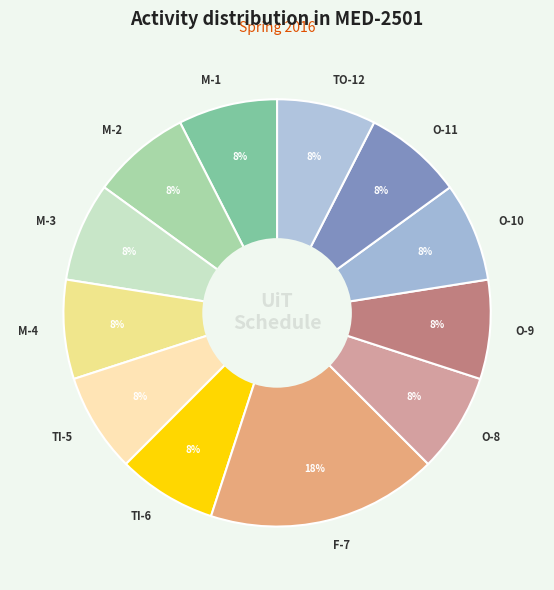

To the nearest percent, what portion does O-8 represent?

8%